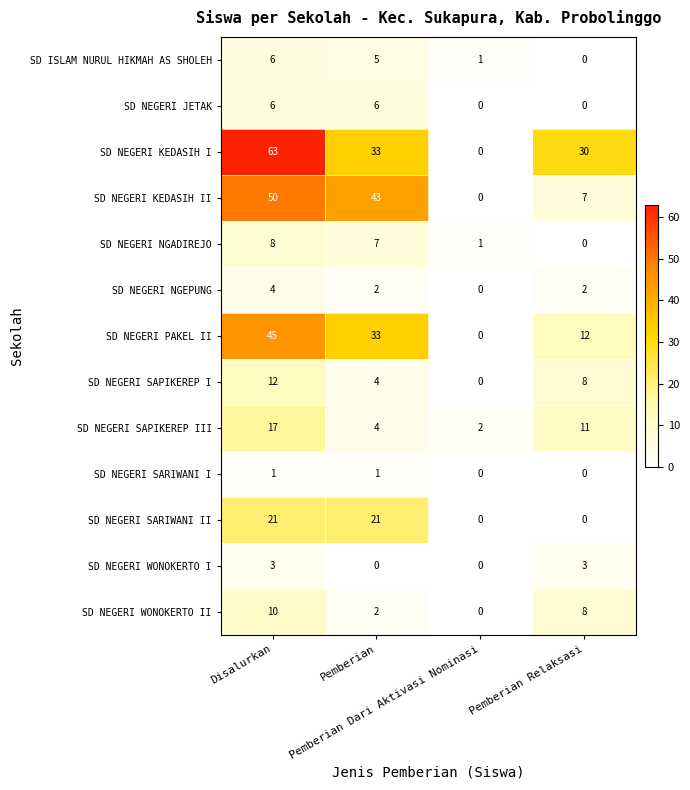

Which series has the largest total across all categories?

SD NEGERI KEDASIH I